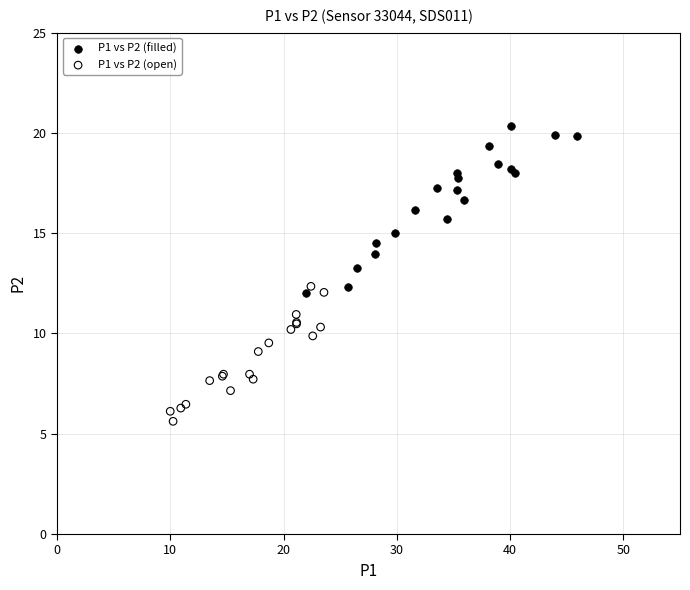

What are all the series names shown in the legend?

P1 vs P2 (filled), P1 vs P2 (open)